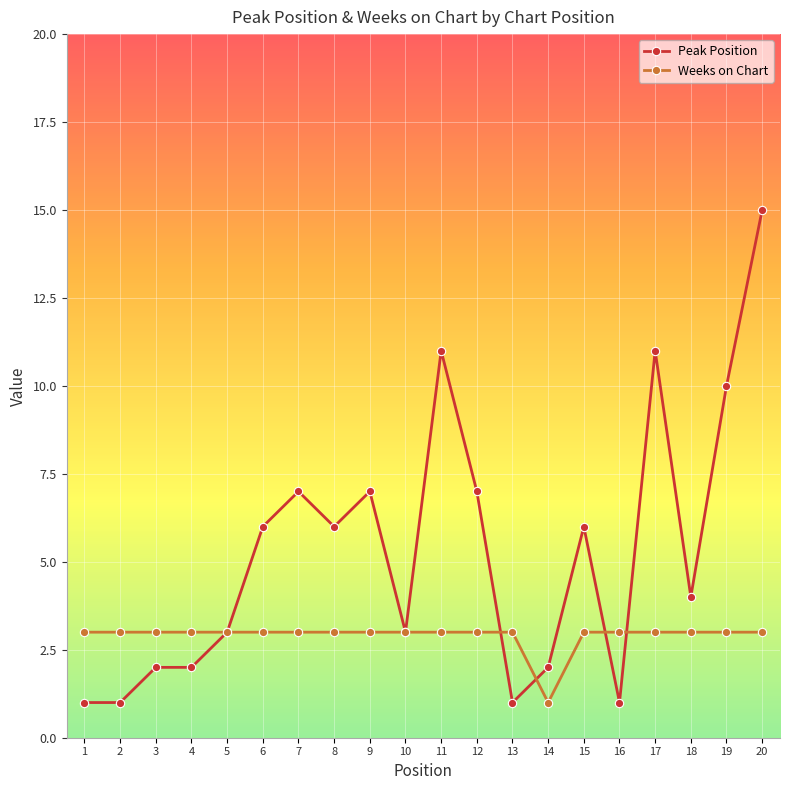

Which series has the largest range (max minus min)?

Peak Position